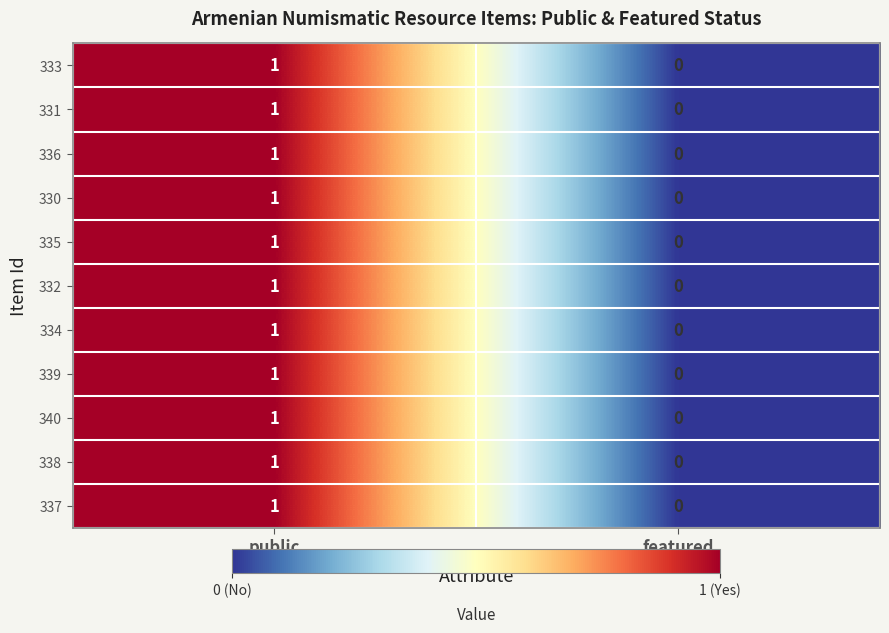

True or false: 340 has a value of -1 at featured.

False